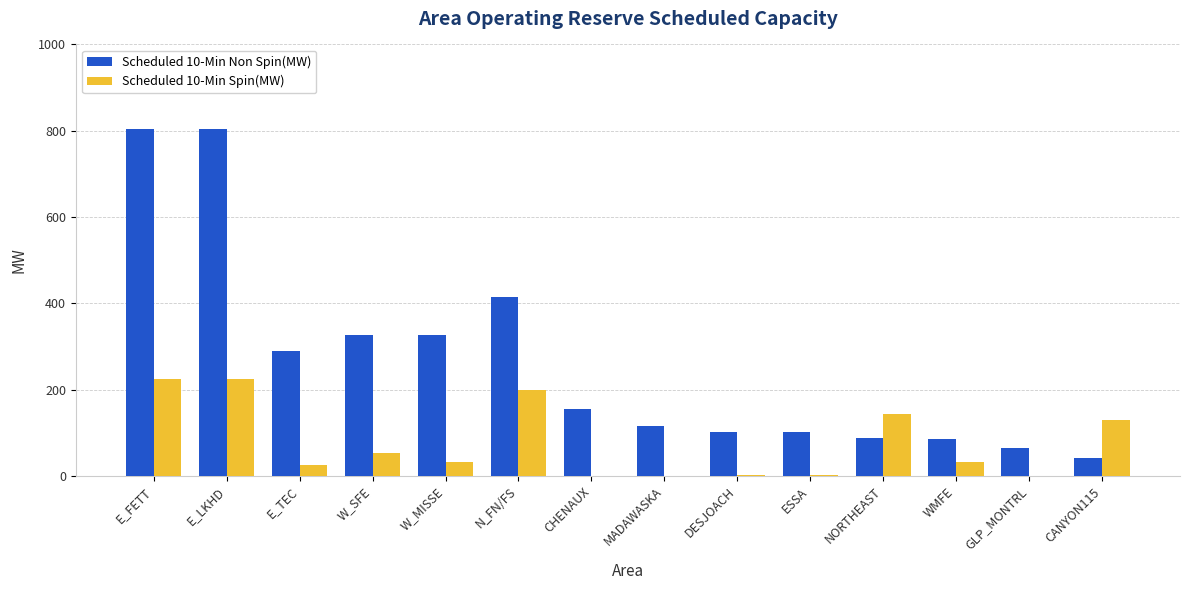

How many series are shown in this chart?

2